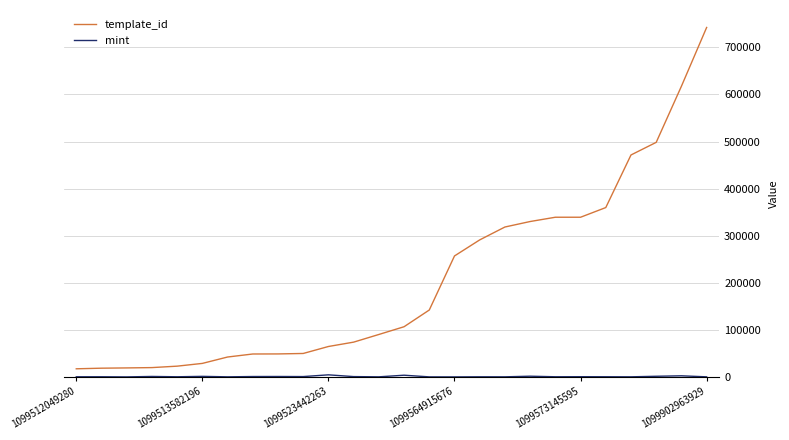

What is the maximum value shown in the chart?

742322